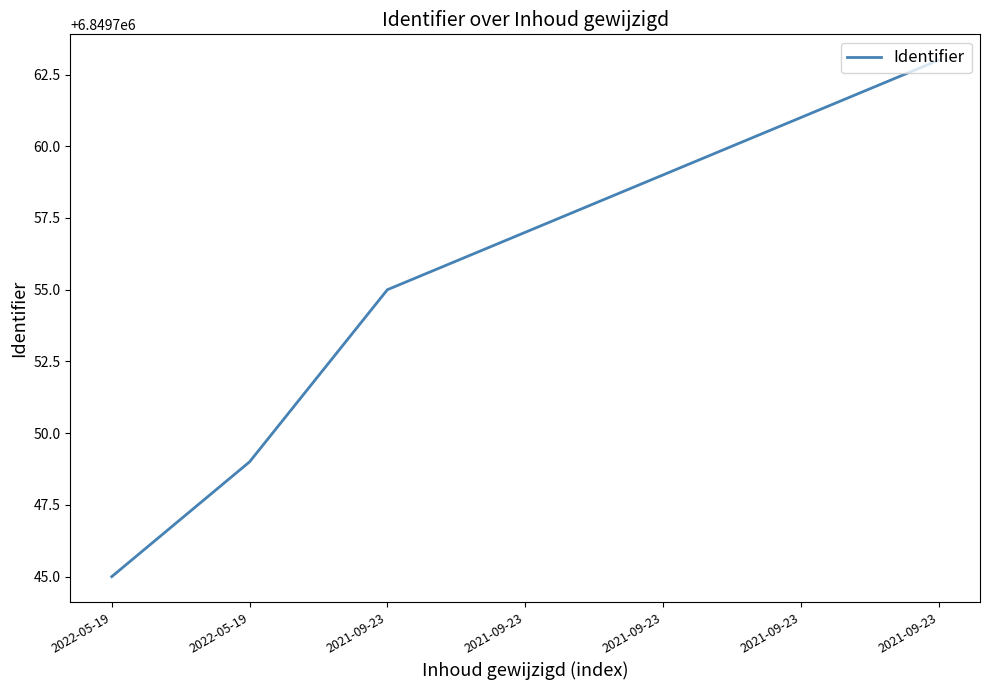

Does the chart have visible grid lines?

No